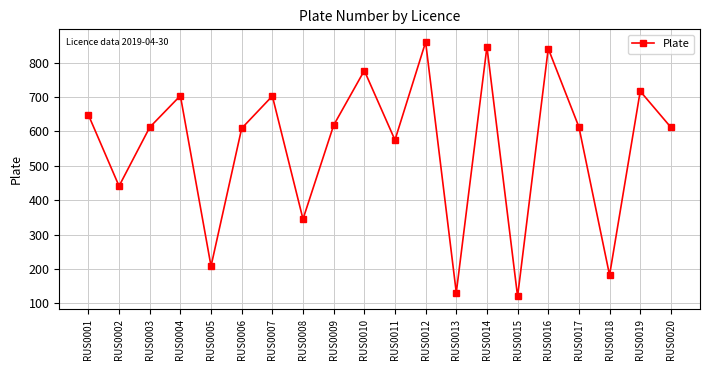

Approximately how many times larger is the value at RUS0004 compared to RUS0019?

1.0